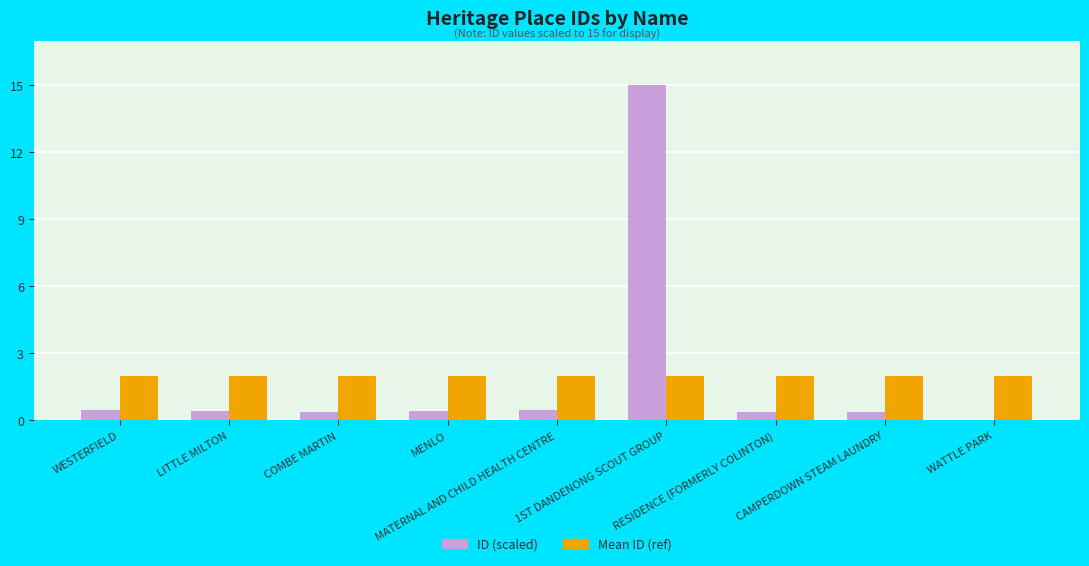

What is the maximum value shown in the chart?

15.0